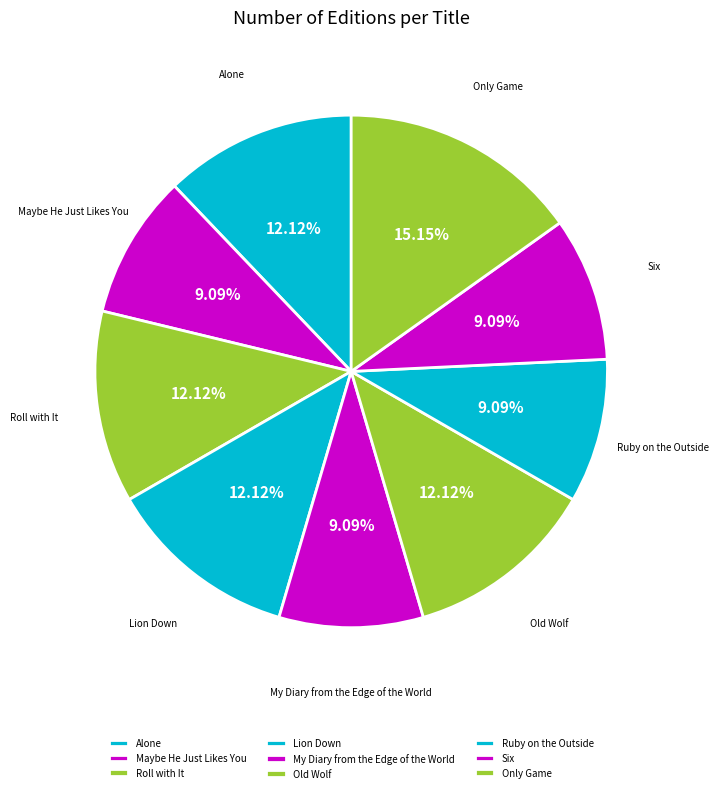

What percentage is the Ruby on the Outside slice, to the nearest percent?

9%